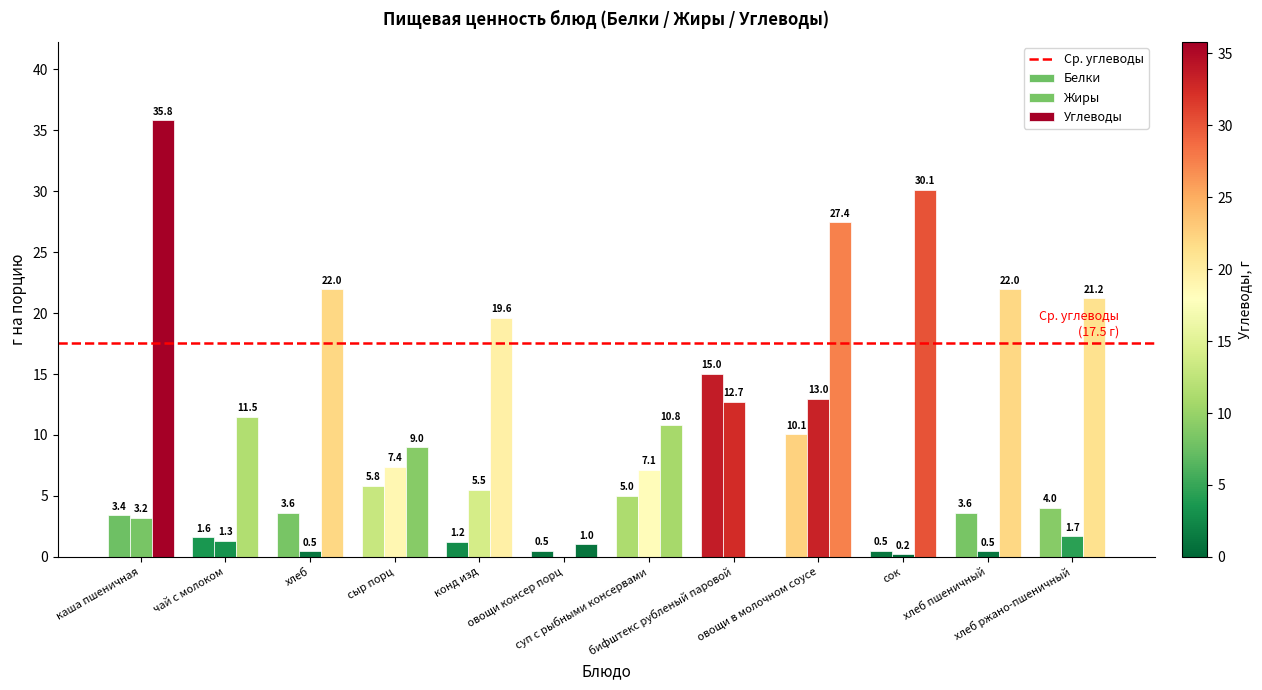

Where does the Жиры series first go above 3?

каша пшеничная